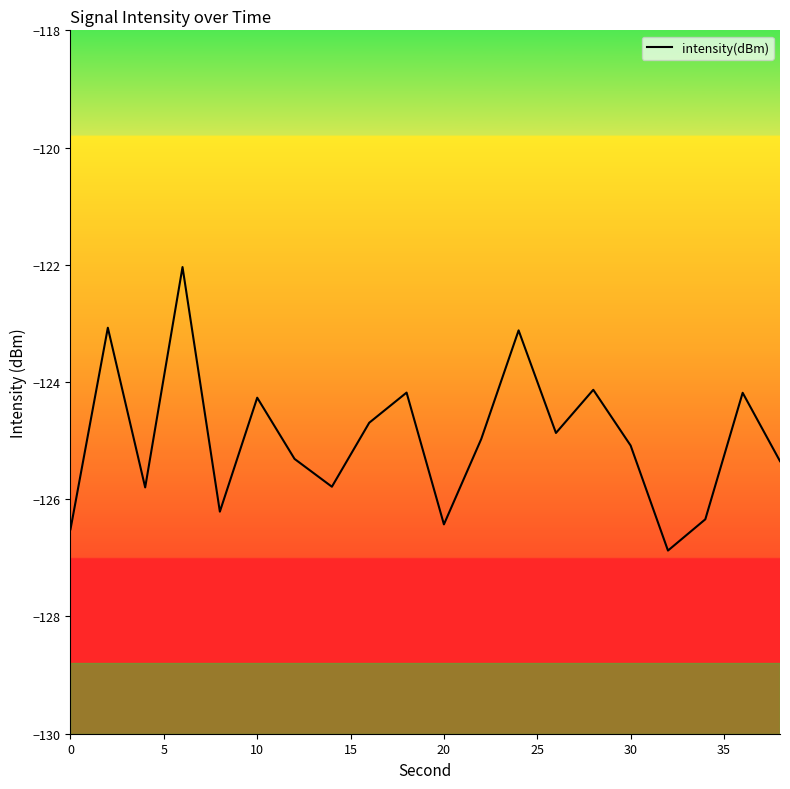

What is the minimum value shown in the chart?

-126.9